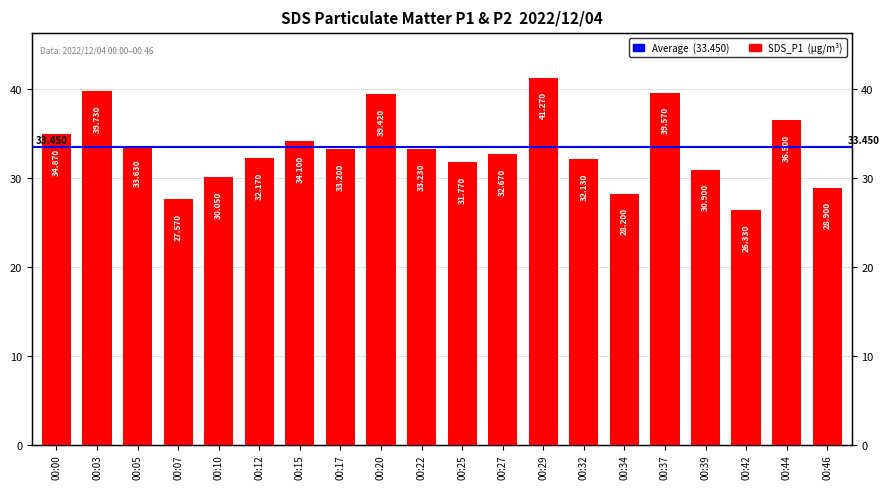

How many values exceed 33?

10